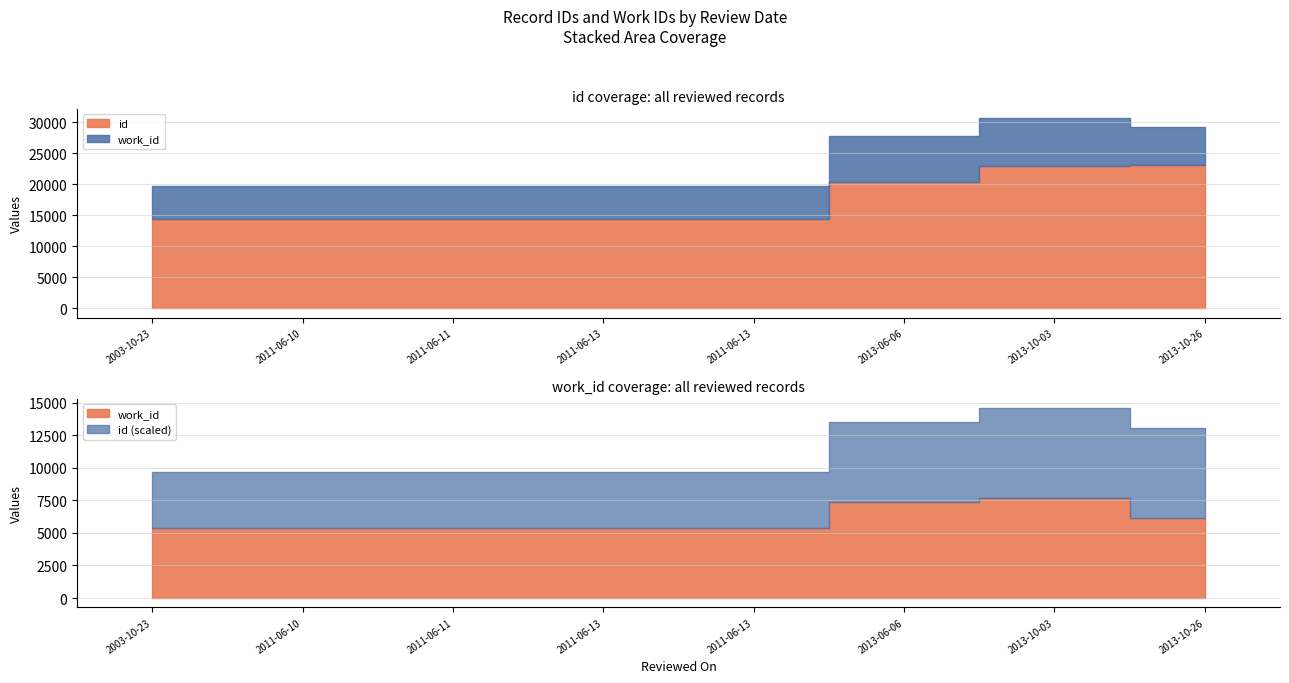

At how many categories does at least one series exceed 20816?

2